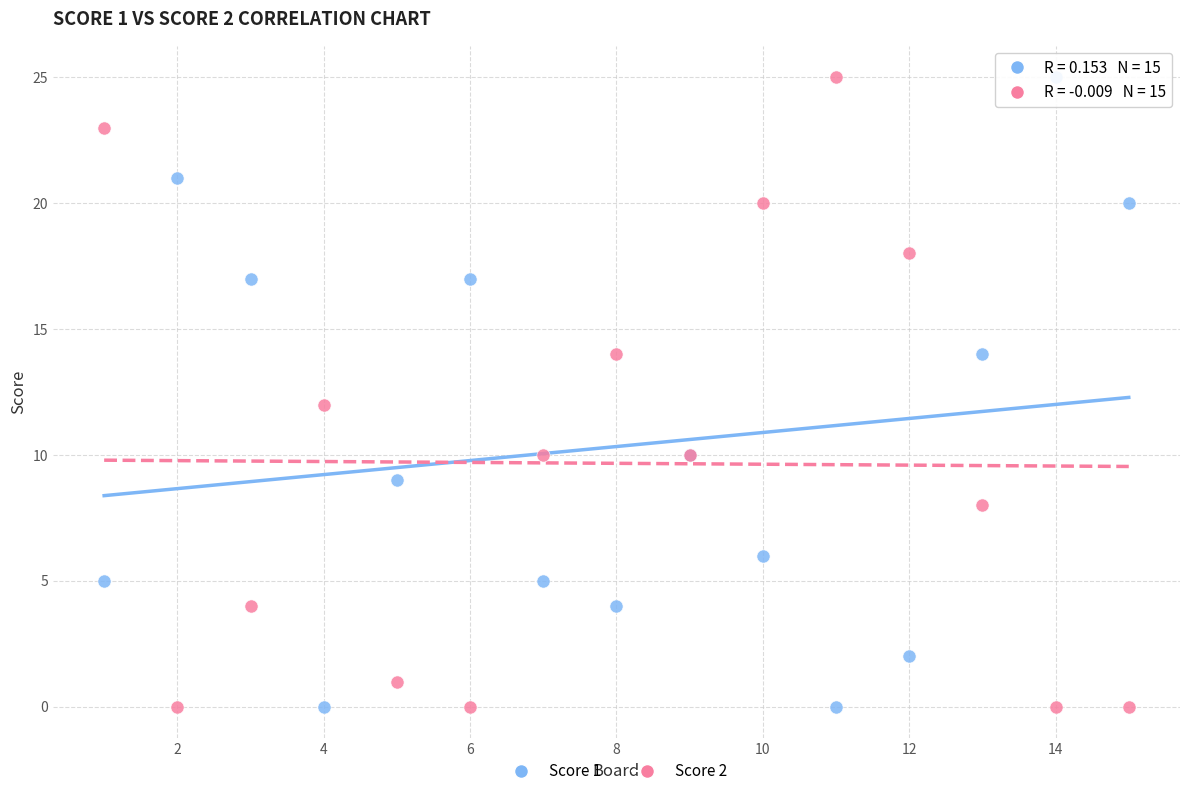

What is the X range (max minus min) for the scatter plot?

14